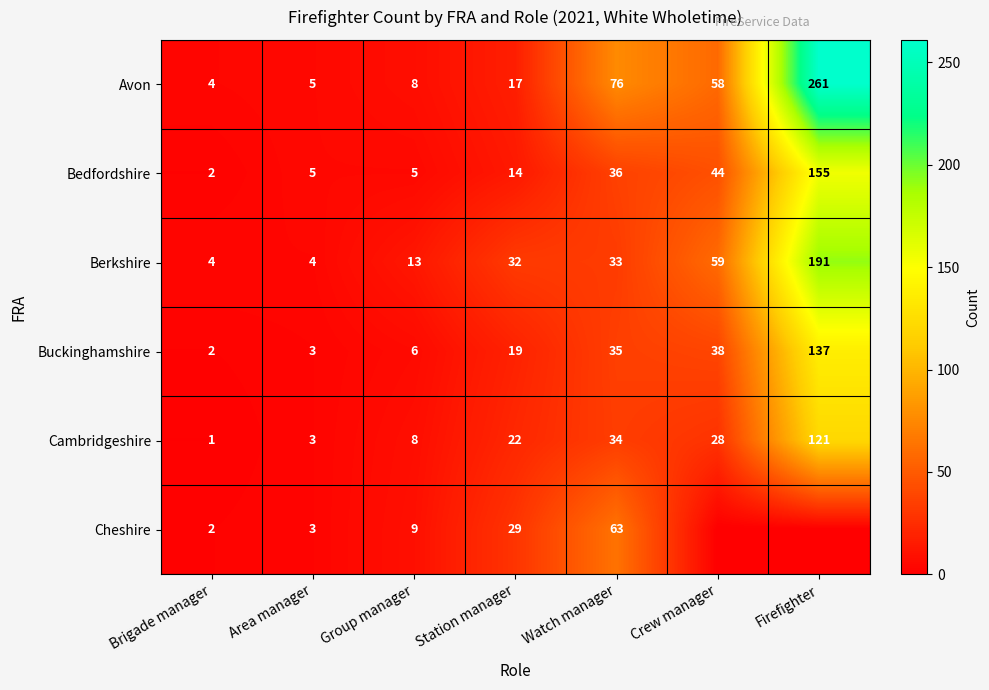

What is the spread (max minus min) of values at Crew manager?

59